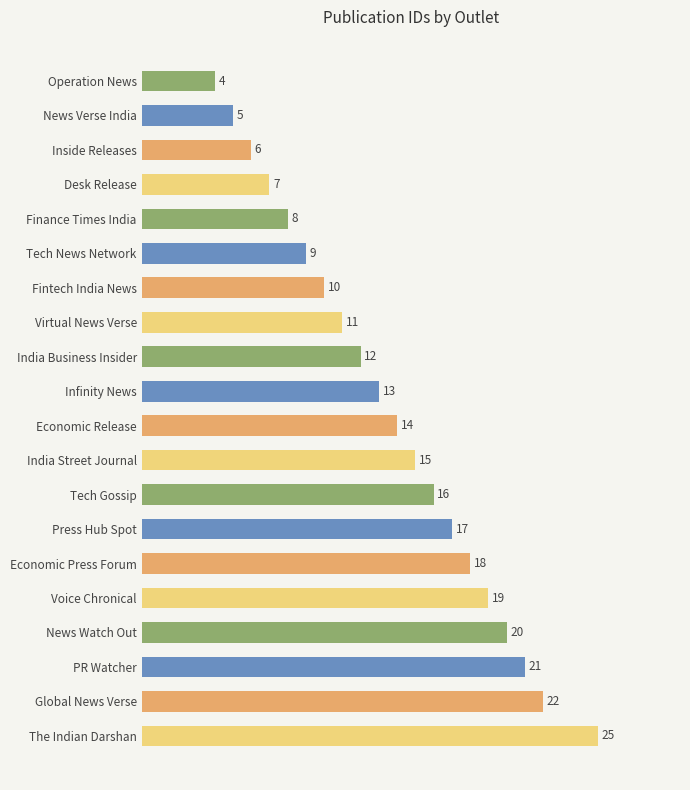

Reading bottom to top, extract all data points from this chart.

25	22	21	20	19	18	17	16	15	14	13	12	11	10	9	8	7	6	5	4